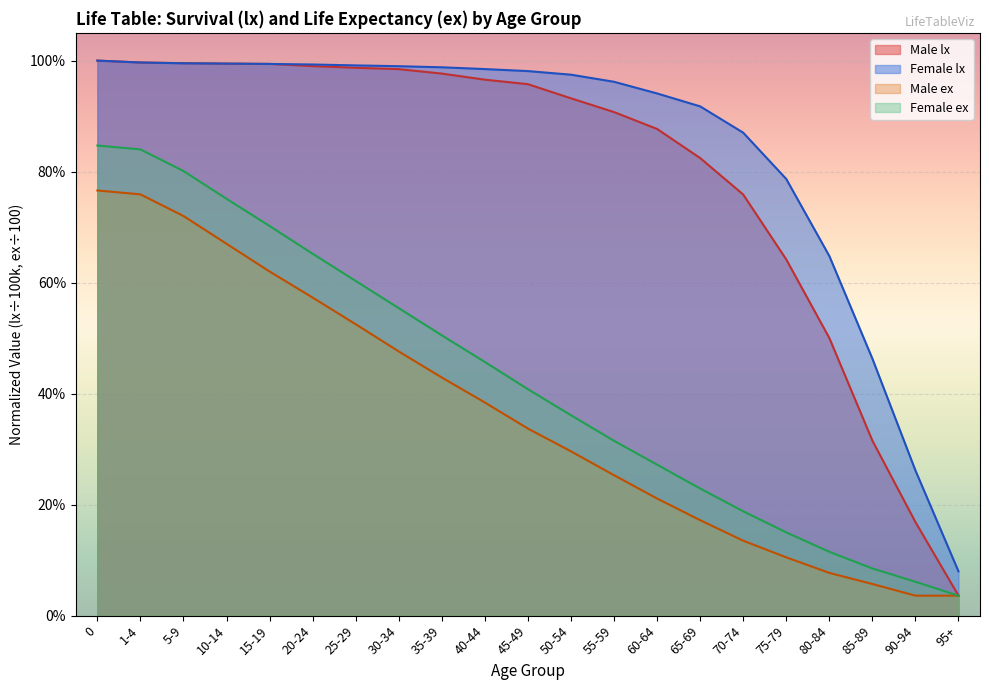

Which series has the largest total across all categories?

Female lx